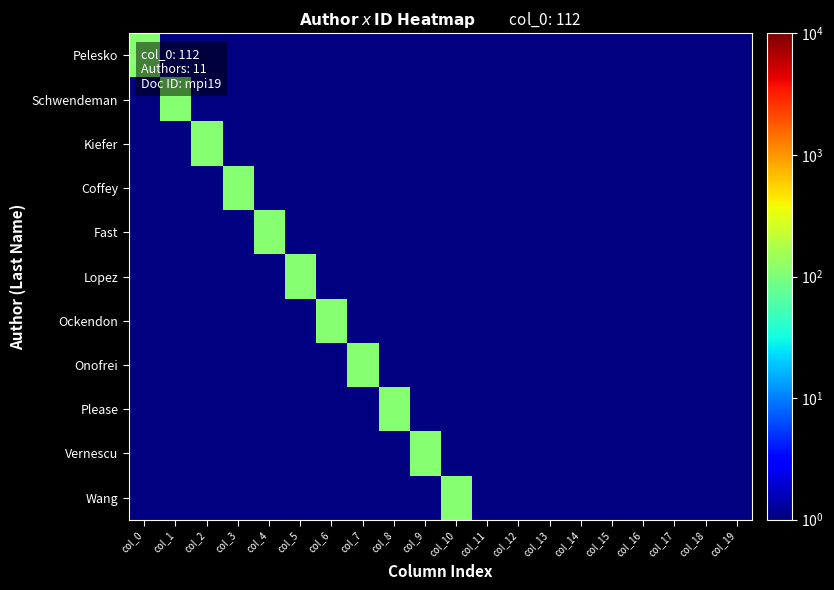

At which category does the chart reach its minimum across all series?

col_1